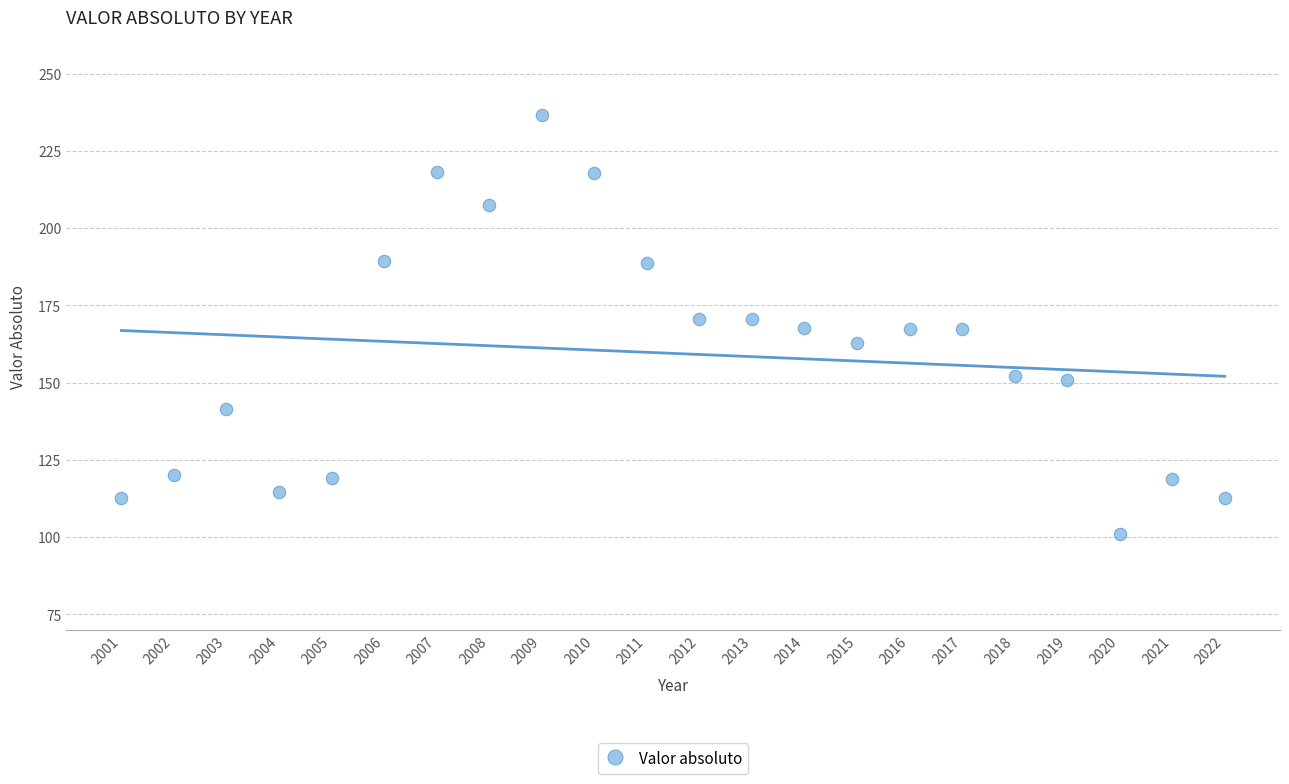

What is the range of X values (max minus min)?

21.0